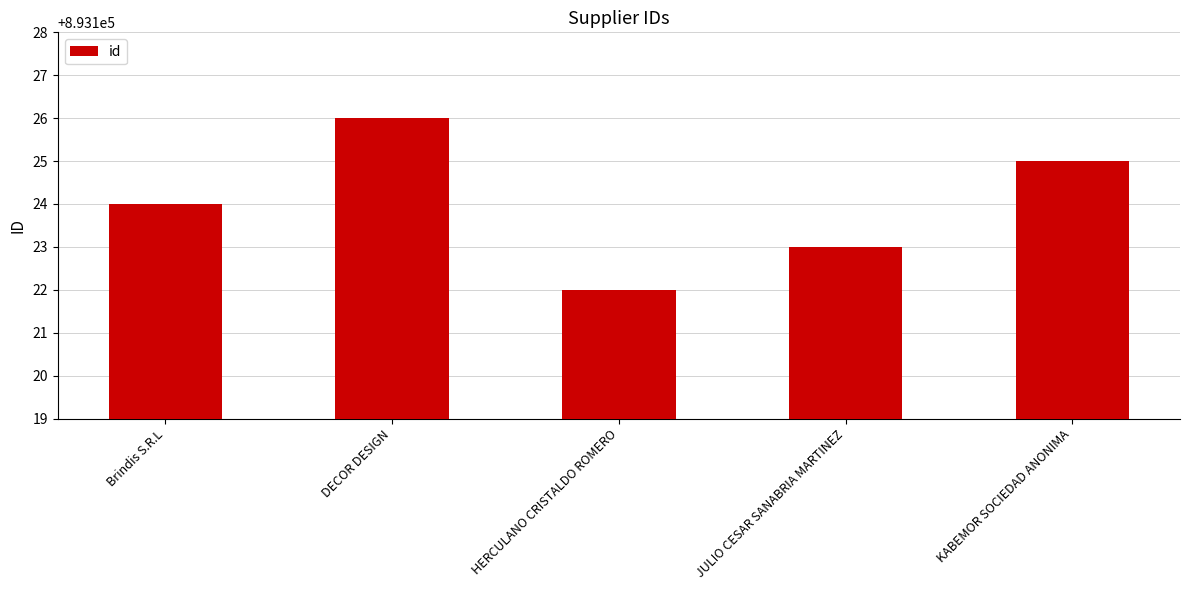

Count the values in the range 893123 to 893125.

3